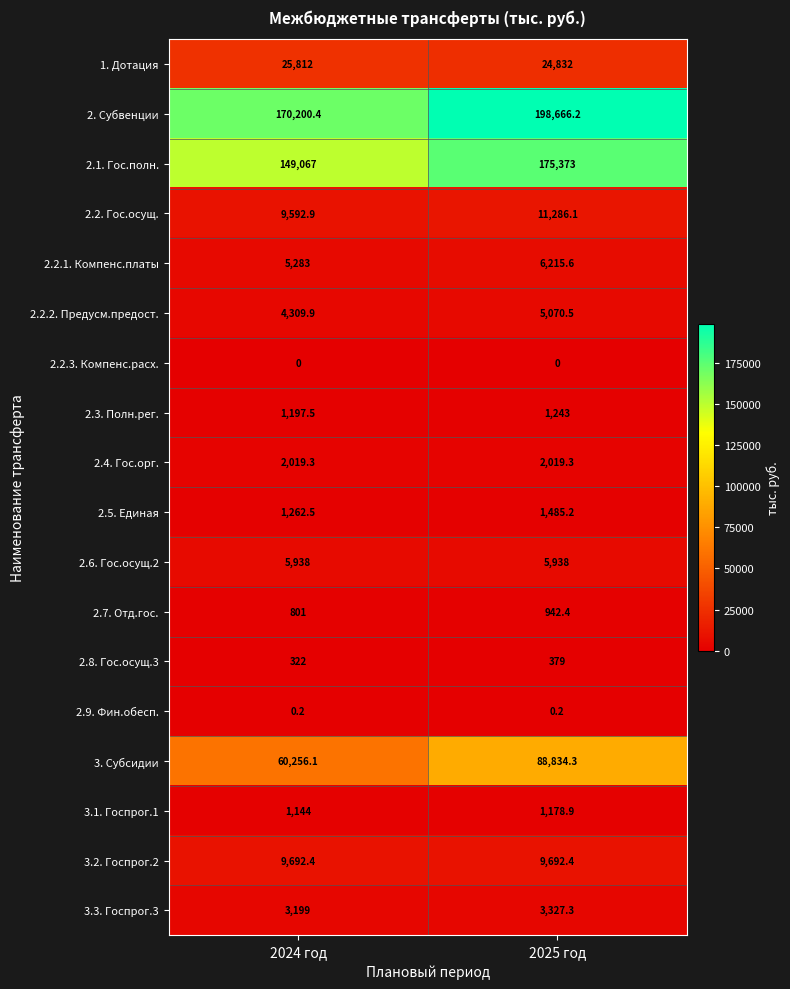

What is the total value across all series at 2025 год?

536483.4